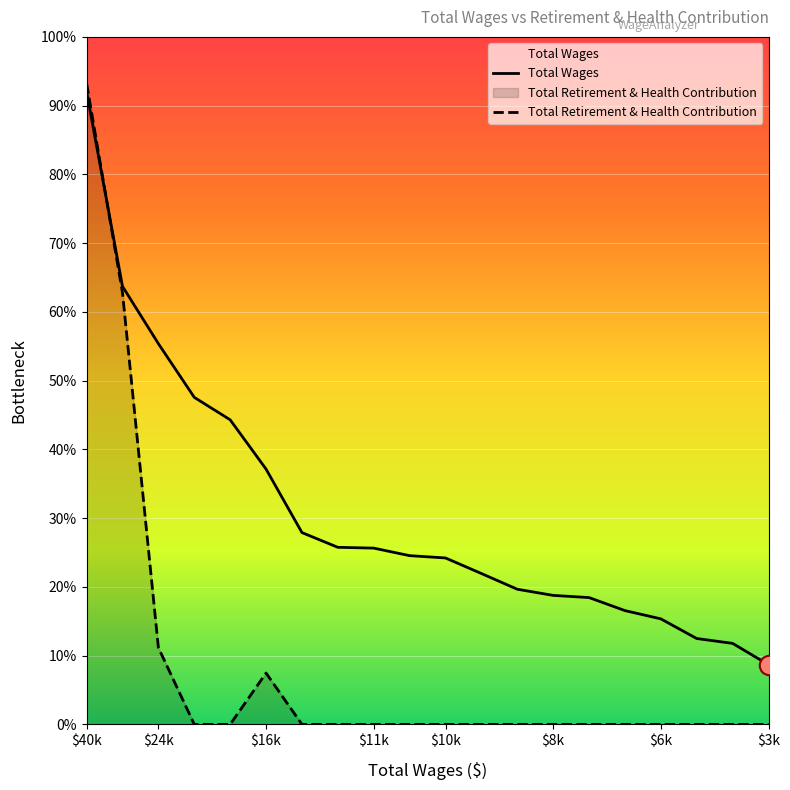

Is the value of Total Retirement & Health Contribution at $16k greater than the value of Total Wages at $8k?

No